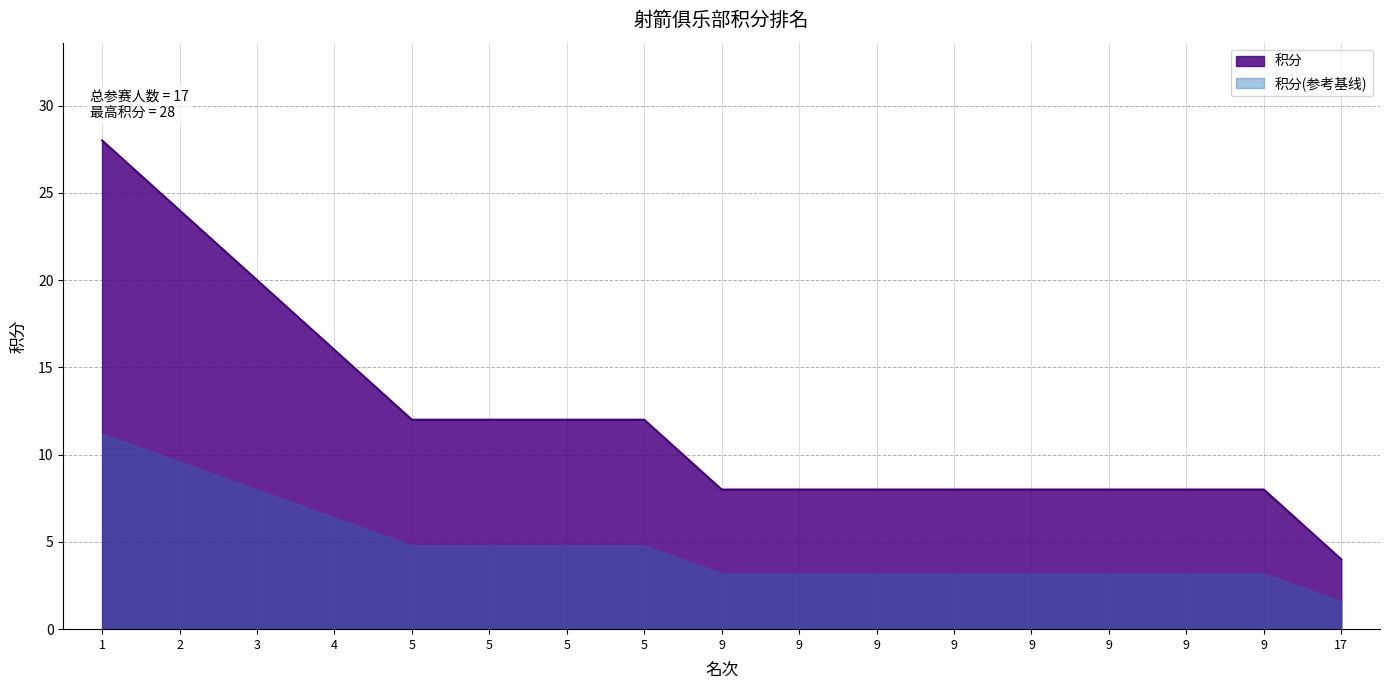

List the labels in order of value, largest first.

1, 2, 3, 4, 5, 5, 5, 5, 9, 9, 9, 9, 9, 9, 9, 9, 17